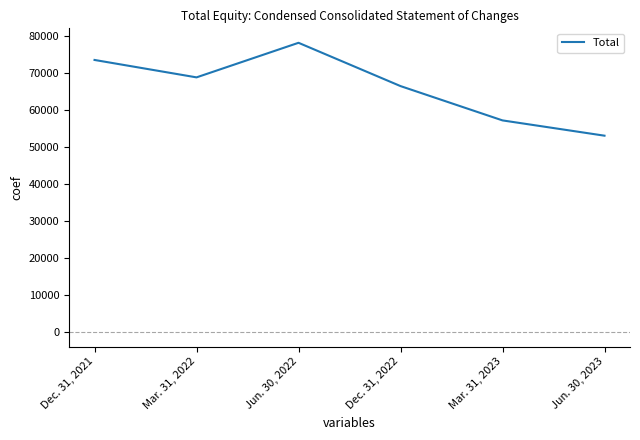

What position from the right is Dec. 31, 2022?

3